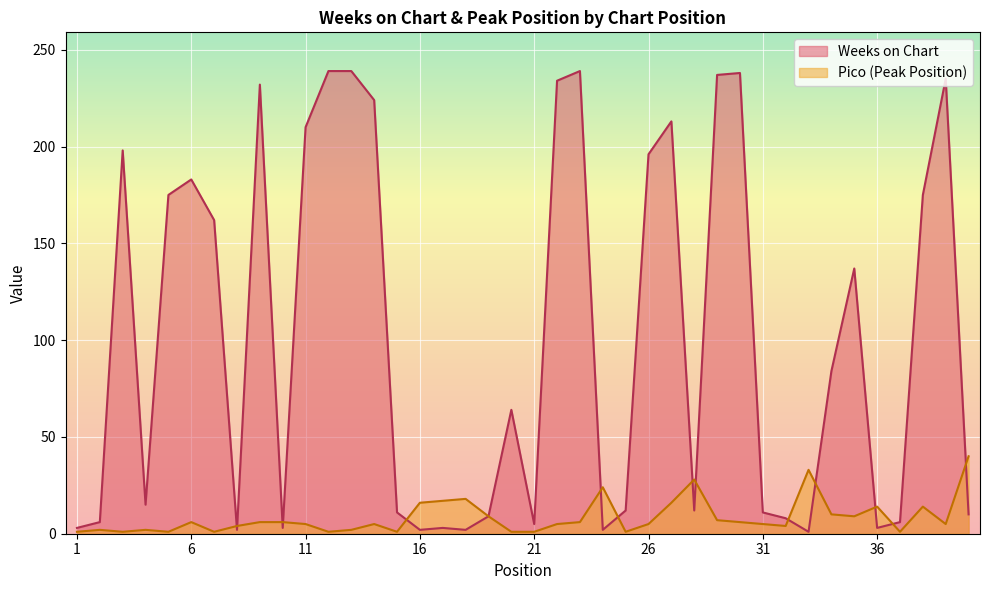

True or false: Pico has more than 0 points higher than both neighbors.

True